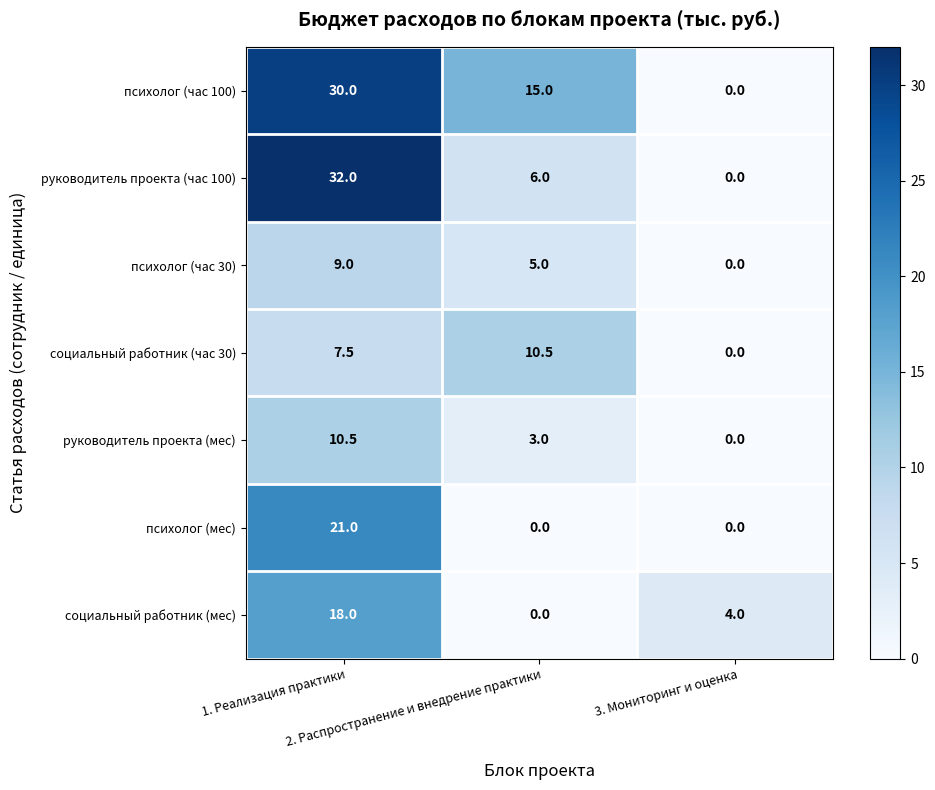

What is the sum of all руководитель проекта (час 100) values?

38.0